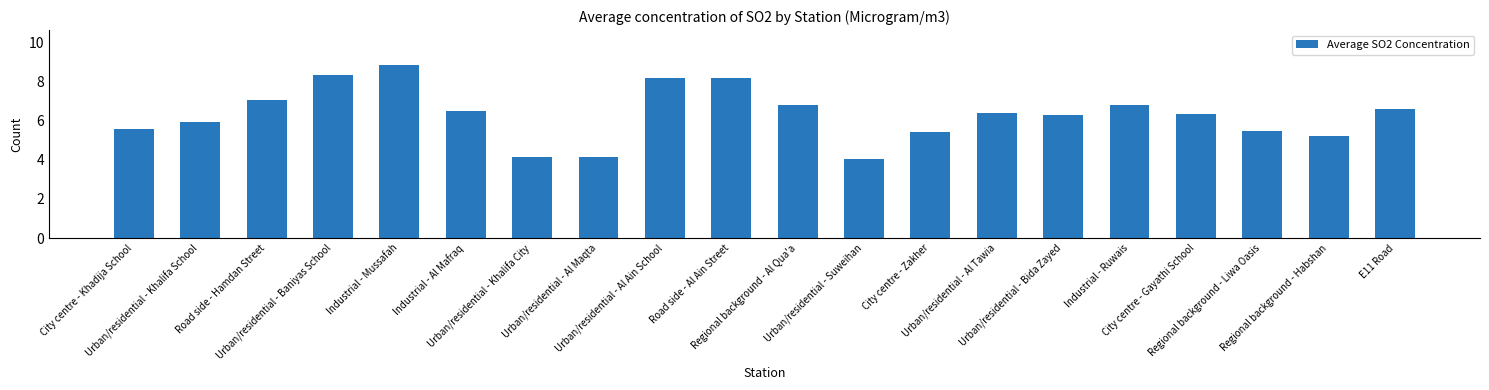

What is the minimum value shown in the chart?

4.1